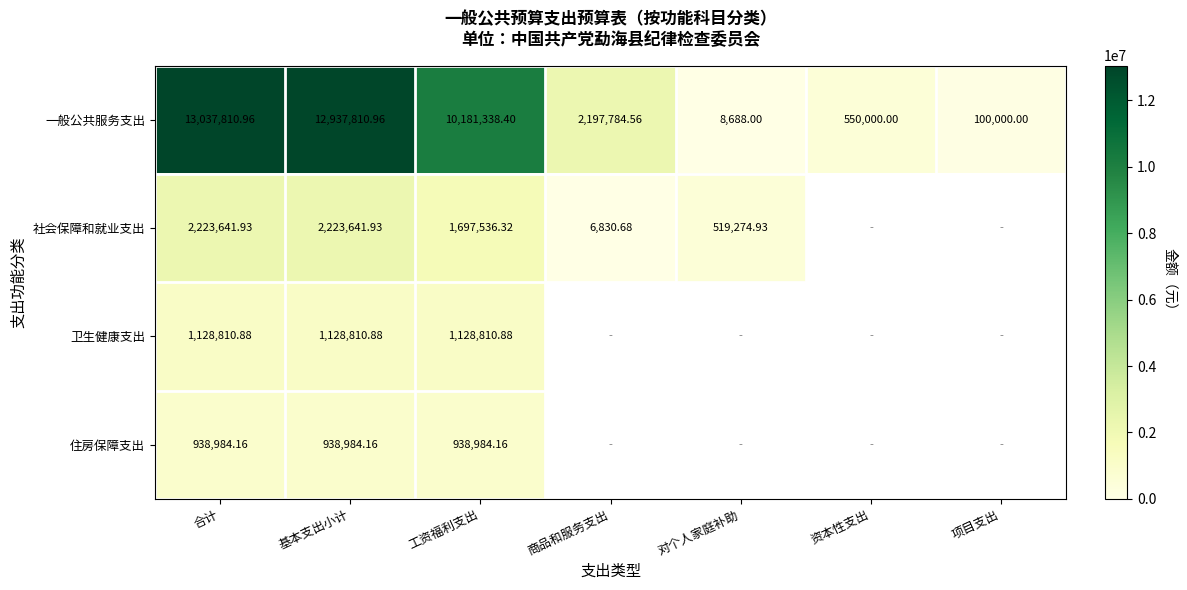

How many values in 卫生健康支出 are above zero?

3